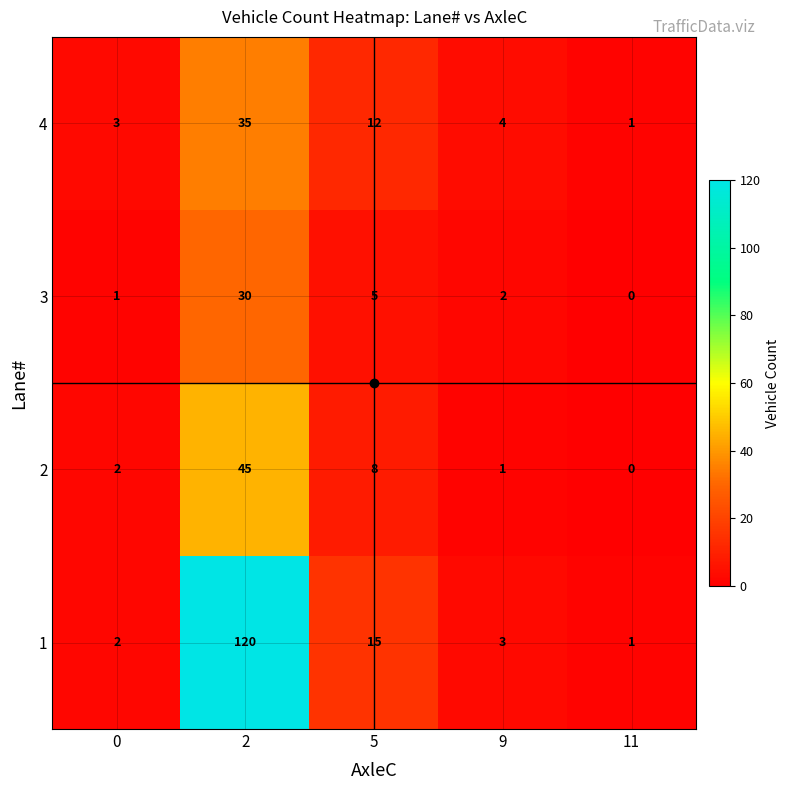

Is it true that 4 equals 17 at 5?

False